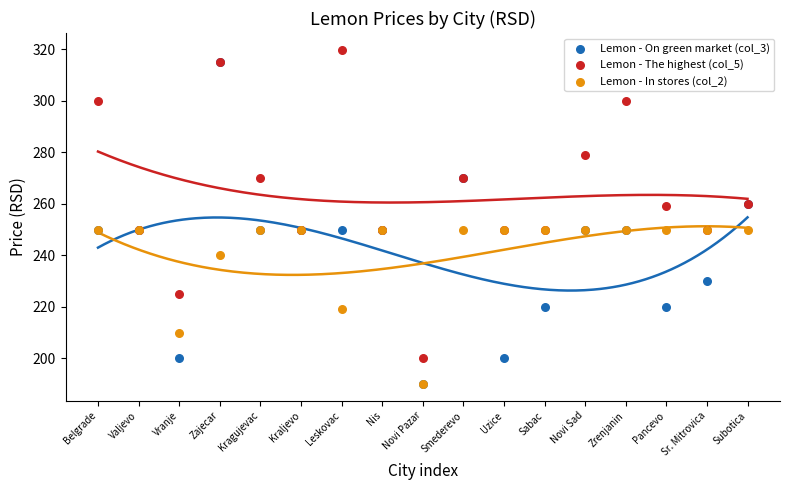

What are all the series names shown in the legend?

Lemon - On green market (col_3), Lemon - The highest (col_5), Lemon - In stores (col_2)